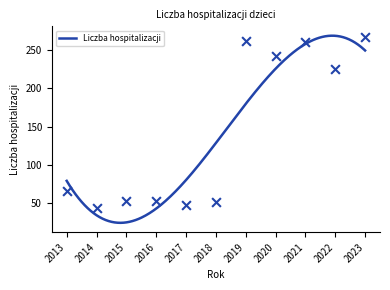

What is the change in value from 2013 to 2016?

-13